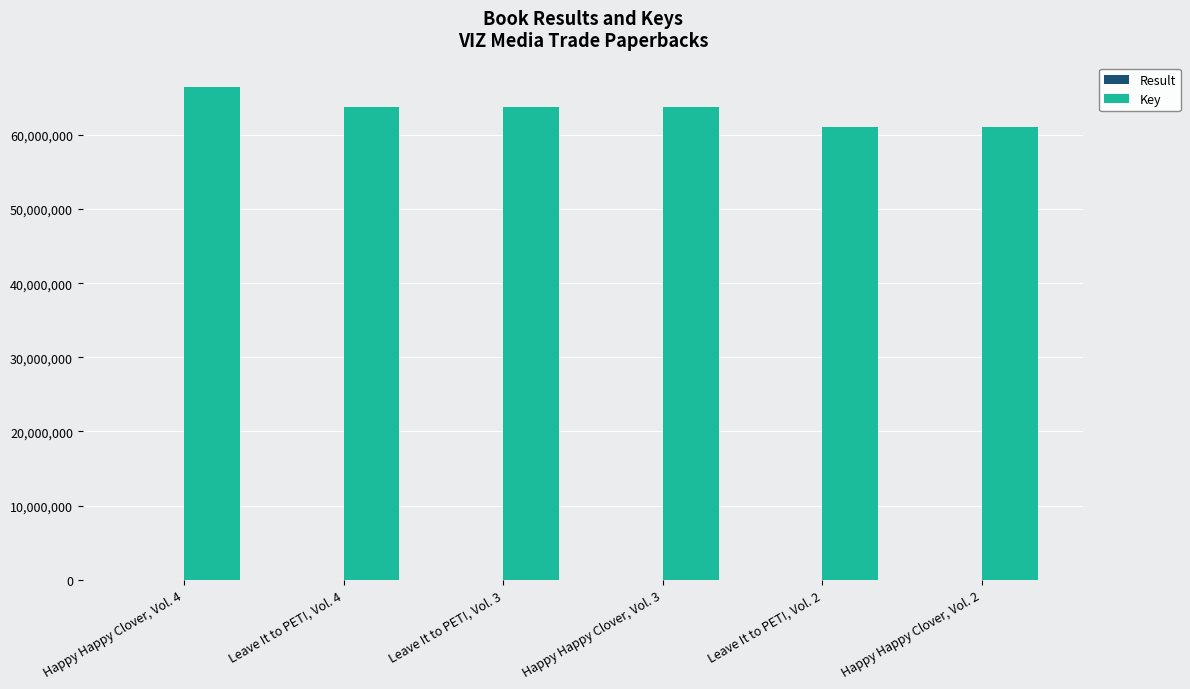

Which category has the highest value in the Key series?

Happy Happy Clover, Vol. 4